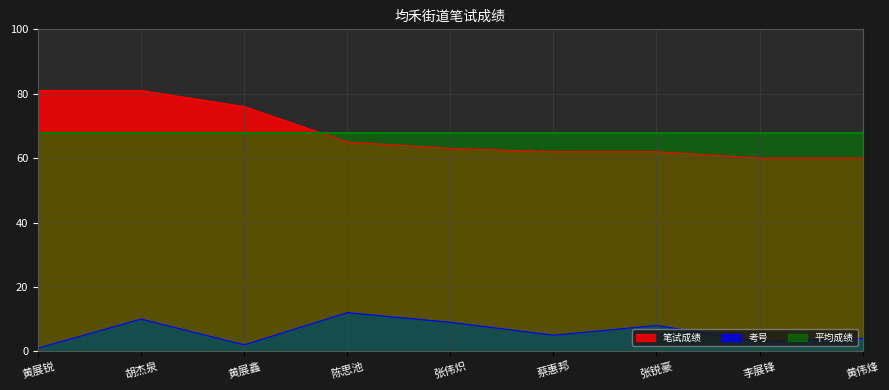

True or false: 考号 has a value of 1 at 黄展锐.

True